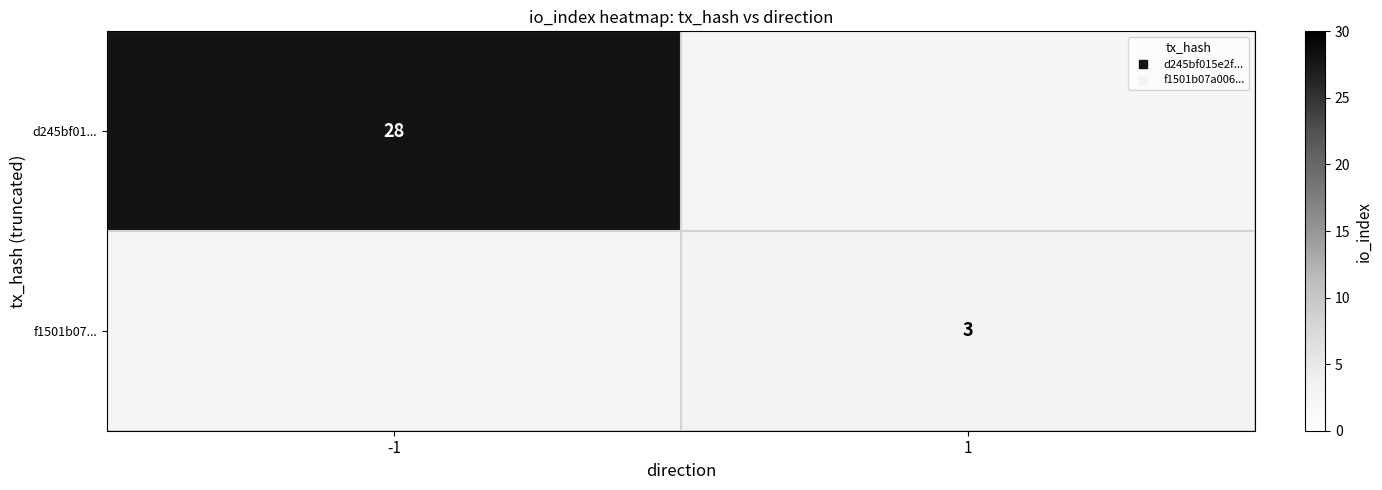

At which label is d245bf01... closest to 28?

-1